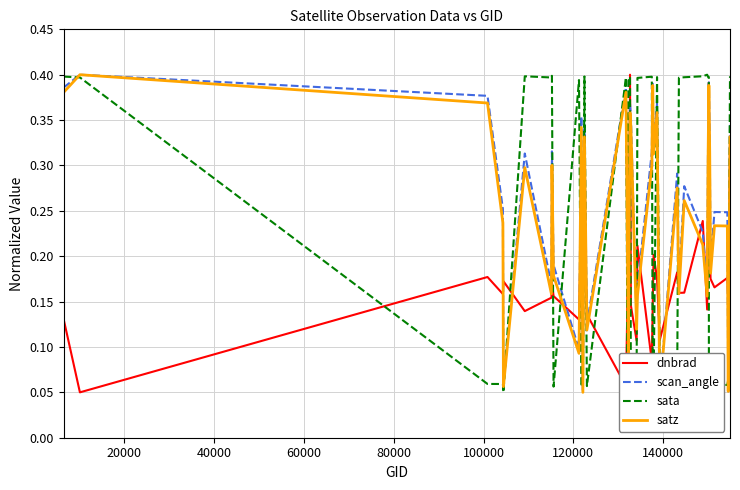

What are all the series names shown in the legend?

dnbrad, scan_angle, sata, satz